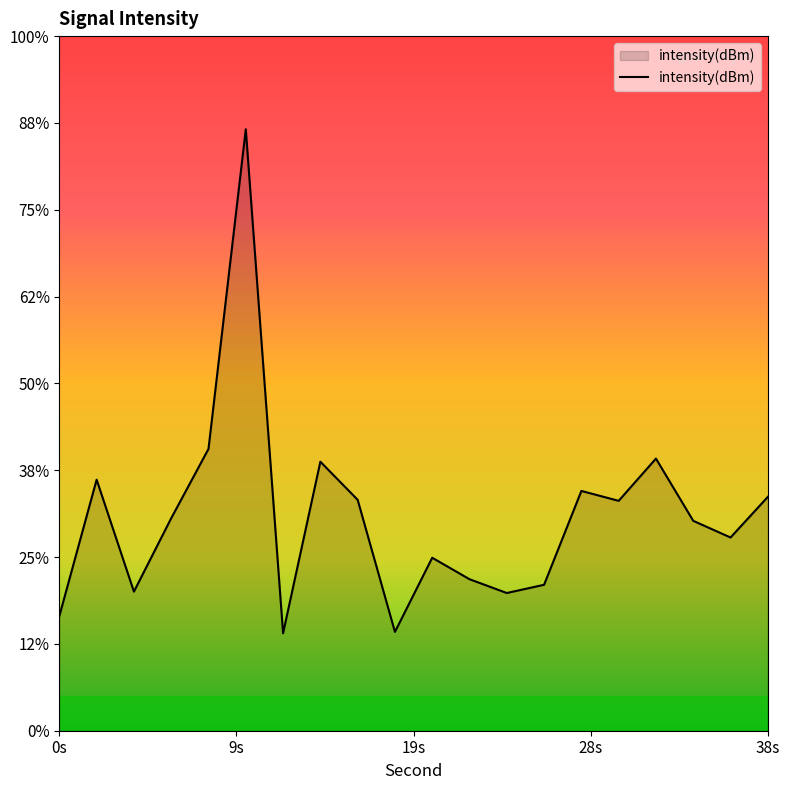

Does the chart display data point markers on the line(s)?

No